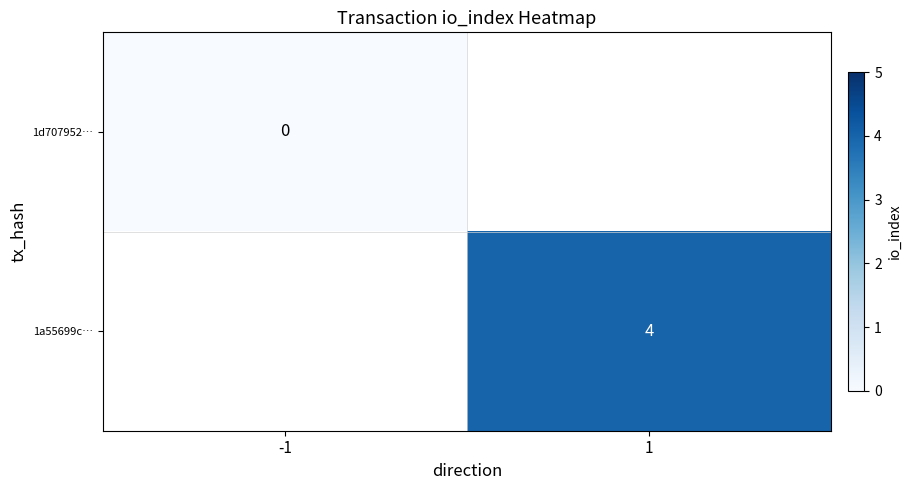

At 1, list the series in order from smallest to largest.

1d707952…, 1a55699c…